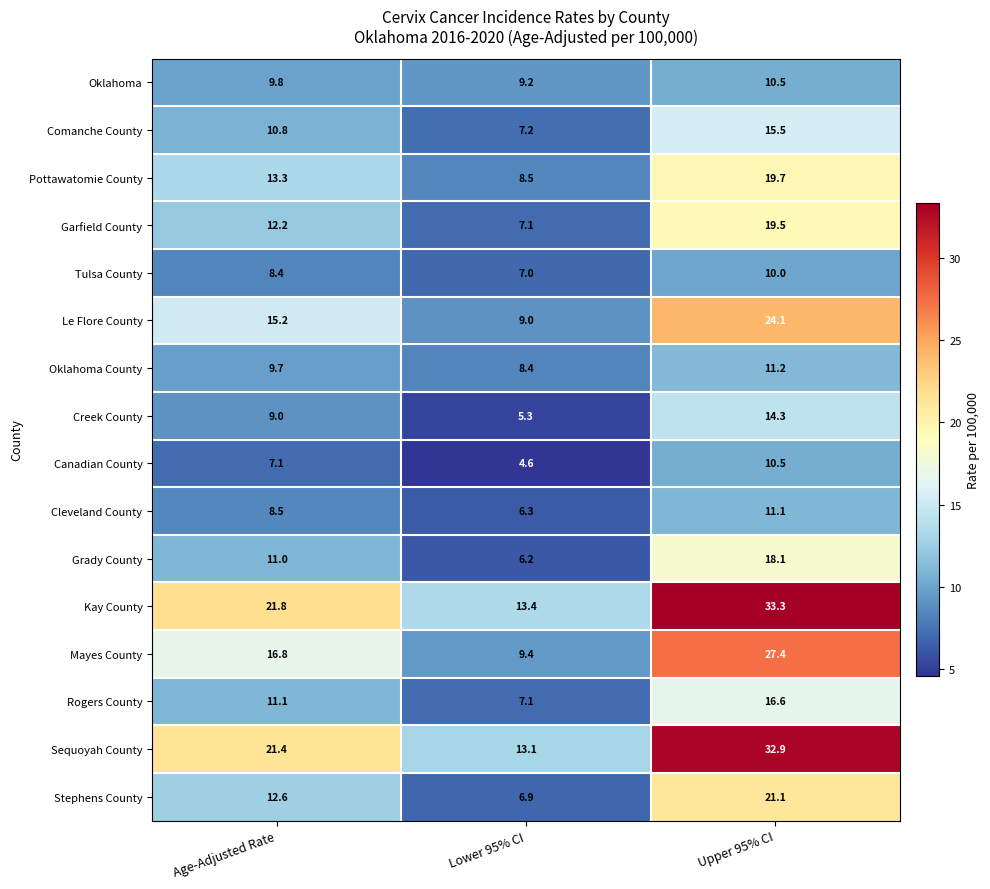

Count the number of categories in the chart.

3